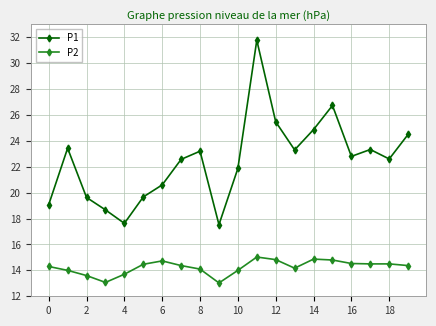

List the series in order of their overall mean, lowest first.

P2, P1